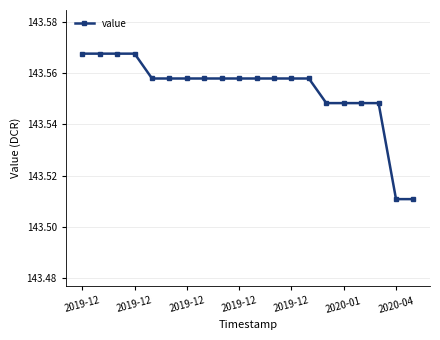

What is the sum of all values?

2871.1